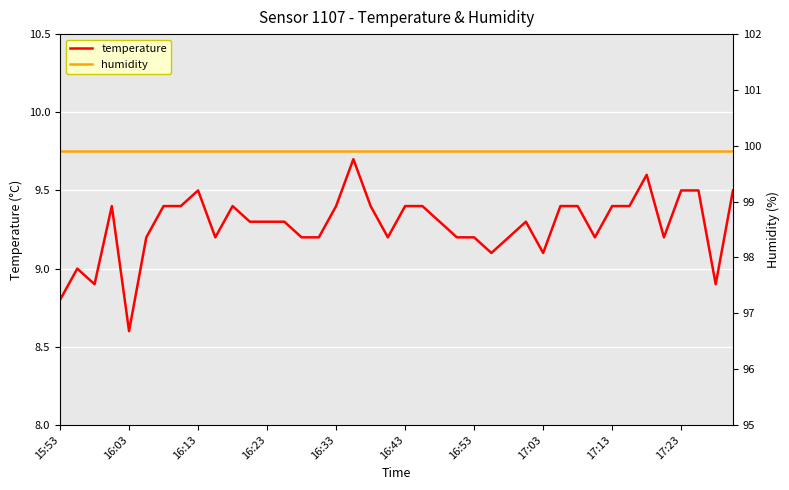

True or false: temperature has a value of 9.5 at 17:23.

True